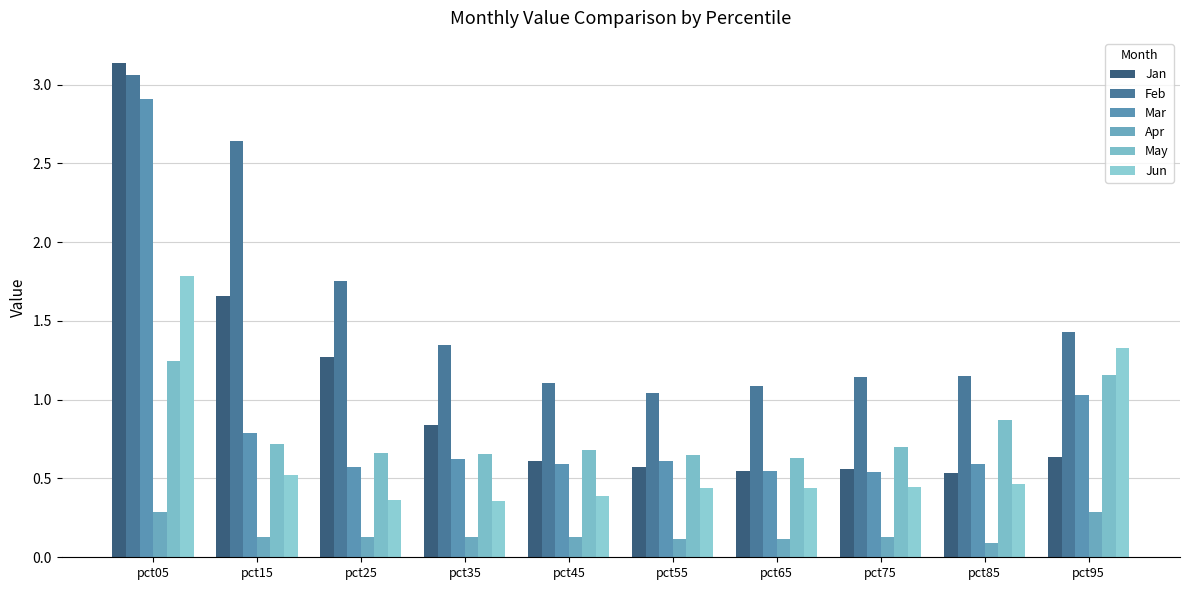

How many data points does each series have?

10